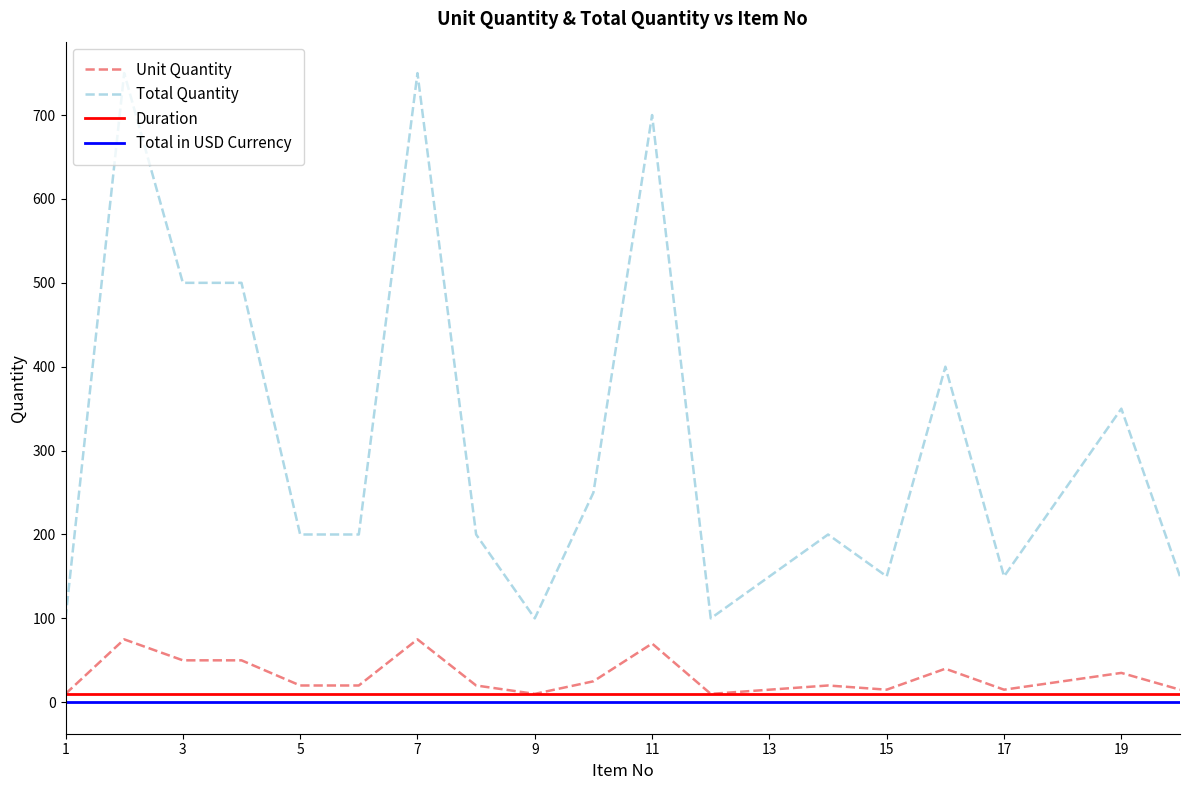

Which series has the largest range (max minus min)?

Total Quantity